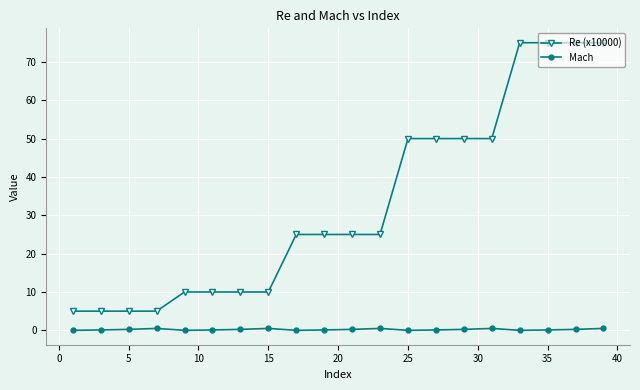

List the series in order of their overall mean, highest first.

Re (x10000), Mach